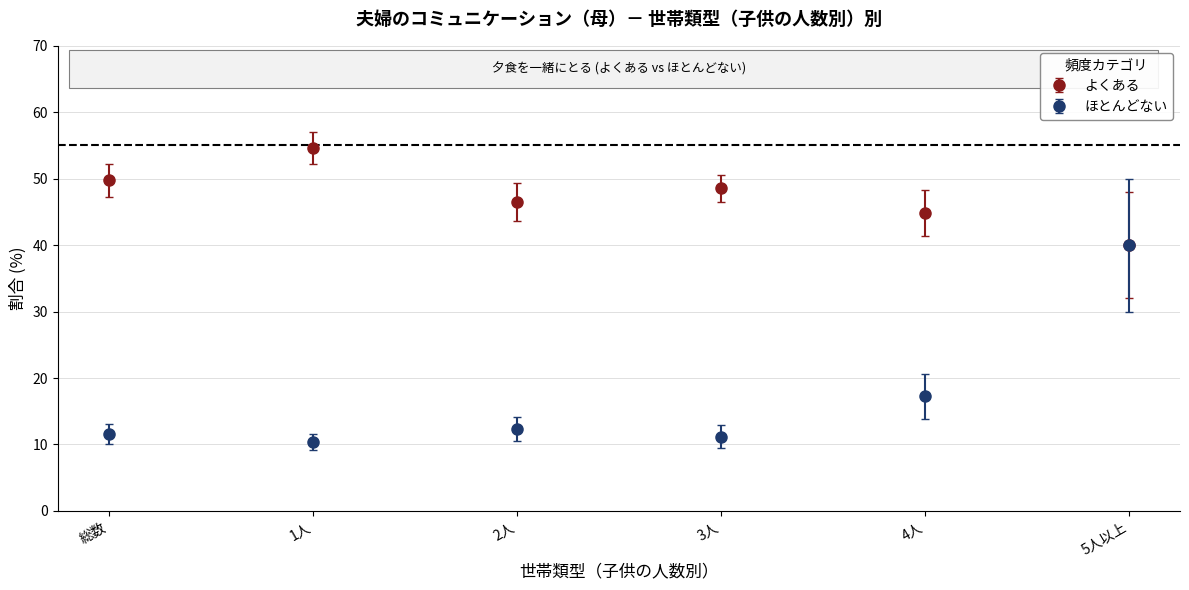

Which series changed the most between 3人 and 5人以上?

ほとんどない